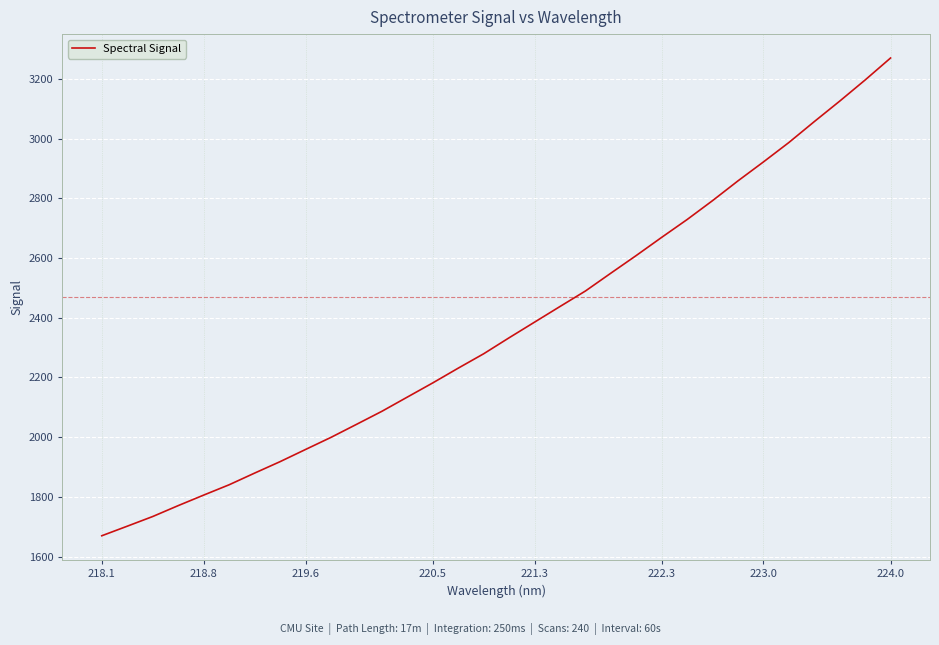

Does the chart have visible grid lines?

Yes